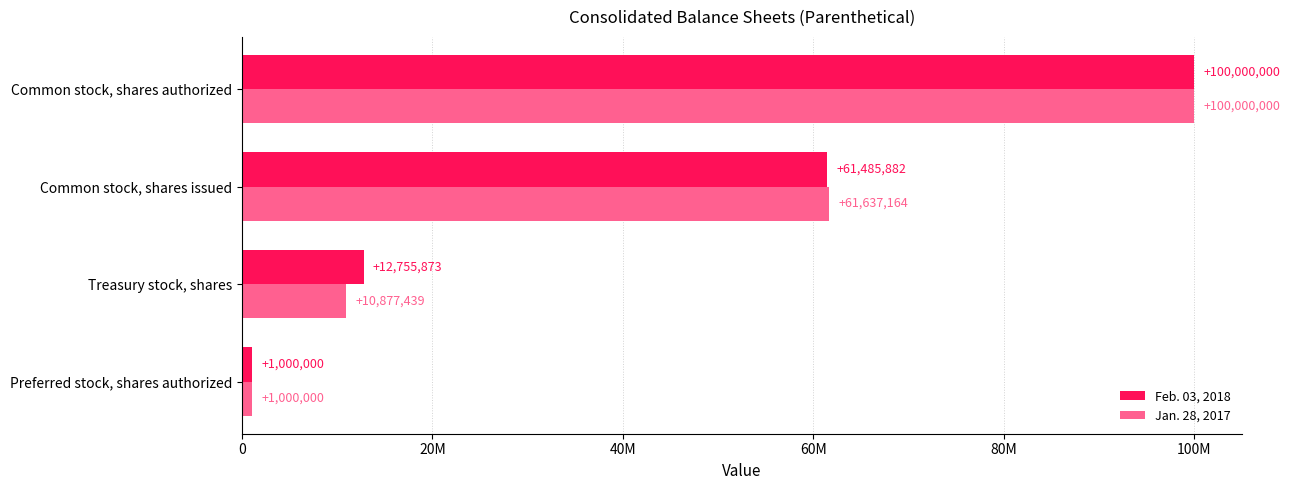

What is the value of the Feb. 03, 2018 bar at the 1st from the left?

1000000